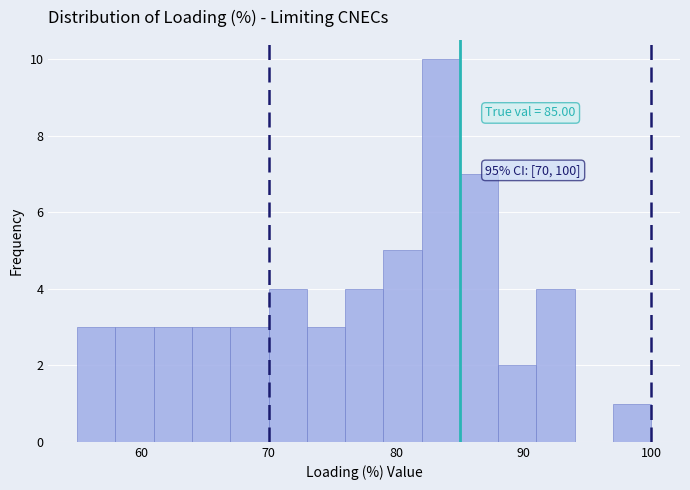

Read against the x-axis, roughly where is the centre of the tallest bar?

84